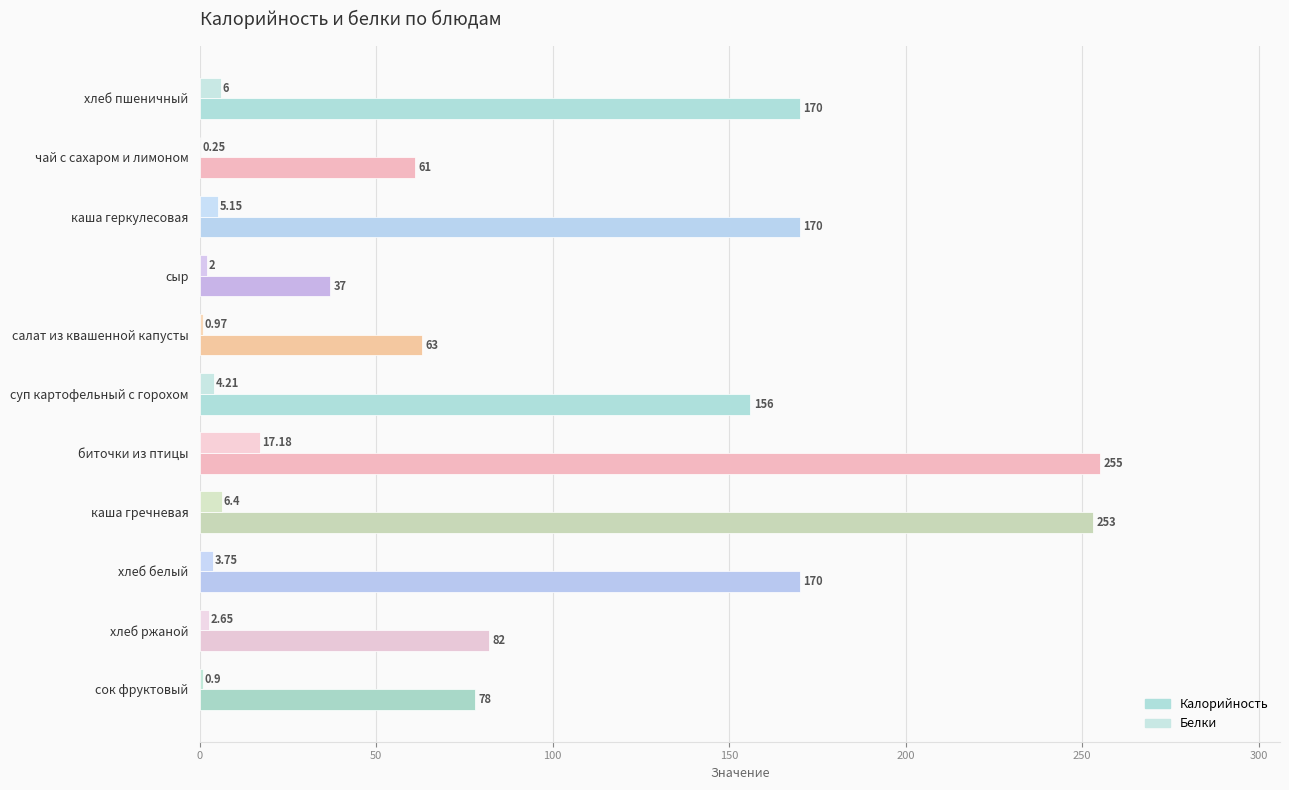

What is the value of the Белки bar at the 4th from the left?

2.0